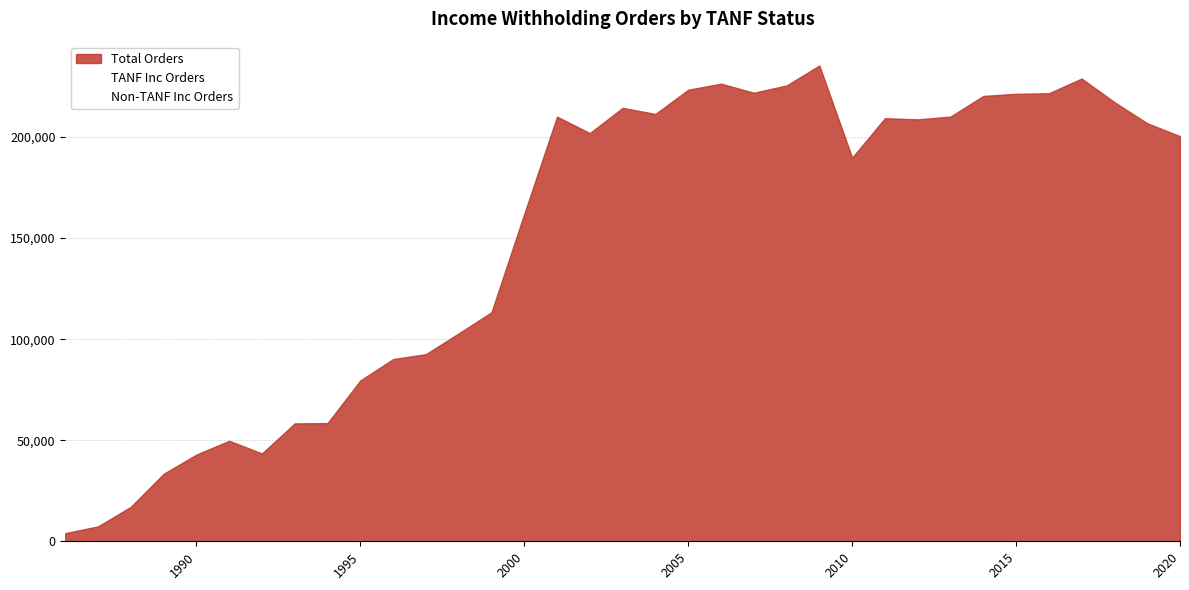

Where is the first local minimum for TANF Inc Orders?

1987